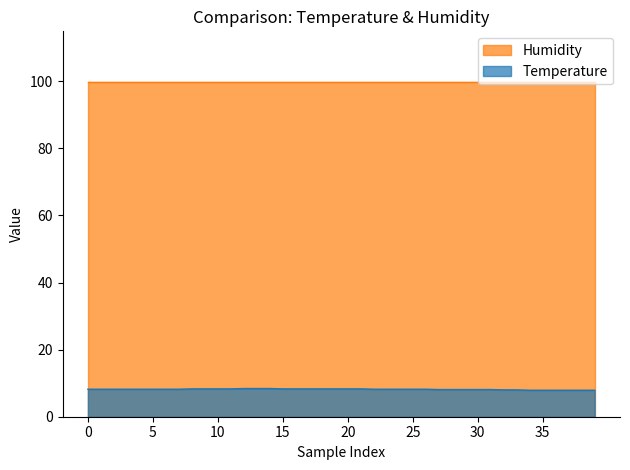

True or false: the data shows 8.2 at 00:11.

True